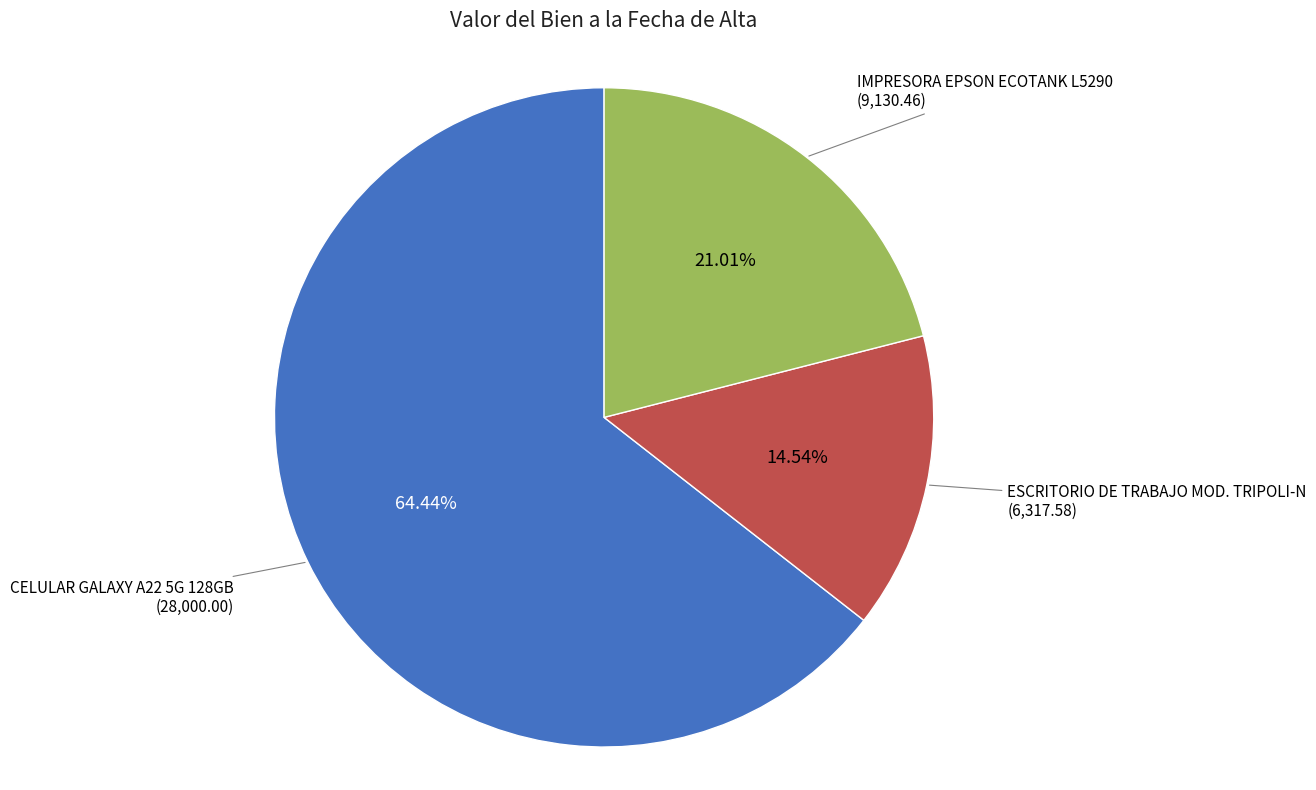

Between ESCRITORIO DE TRABAJO MOD. TRIPOLI-N and IMPRESORA EPSON ECOTANK L5290, which is larger?

IMPRESORA EPSON ECOTANK L5290